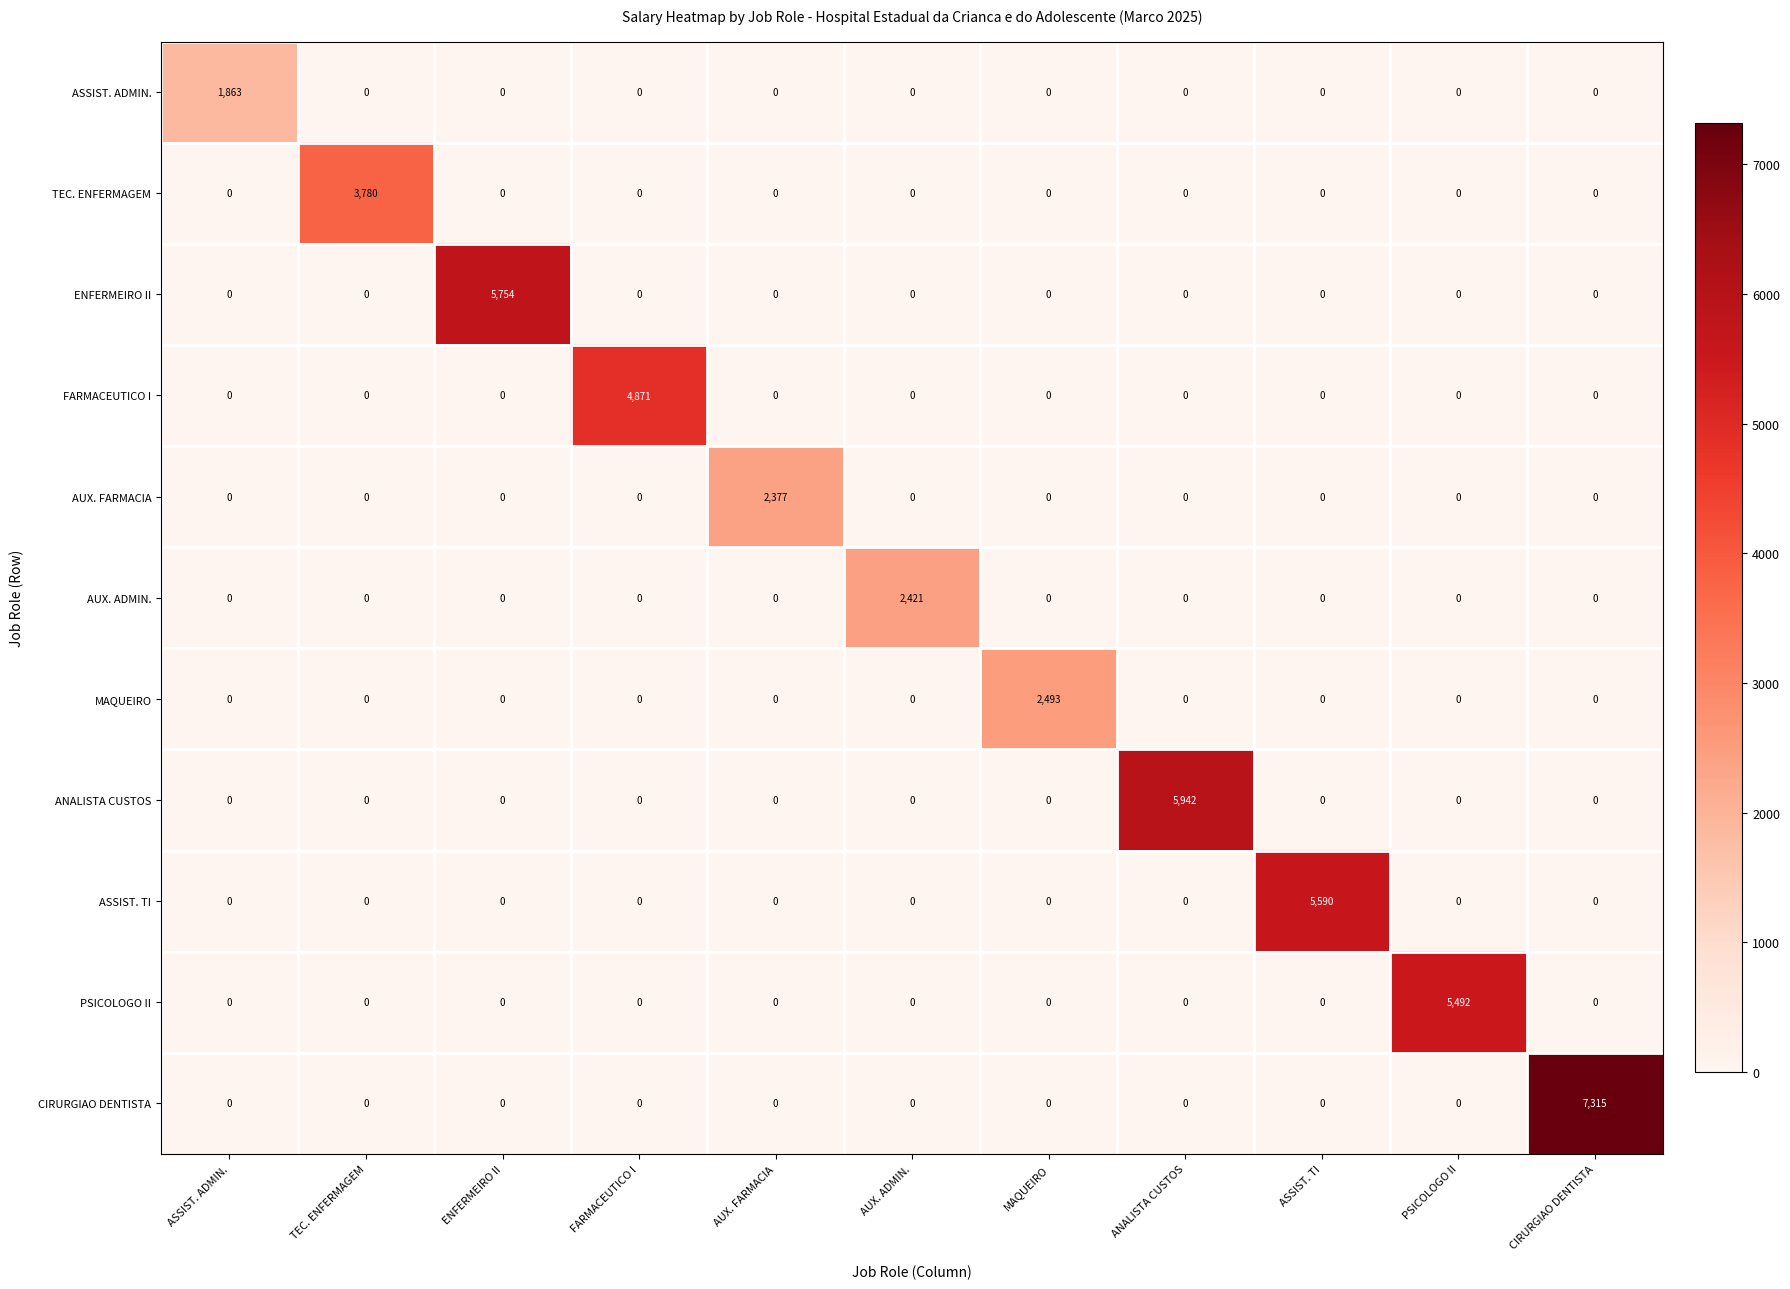

What is the maximum value shown in the chart?

7315